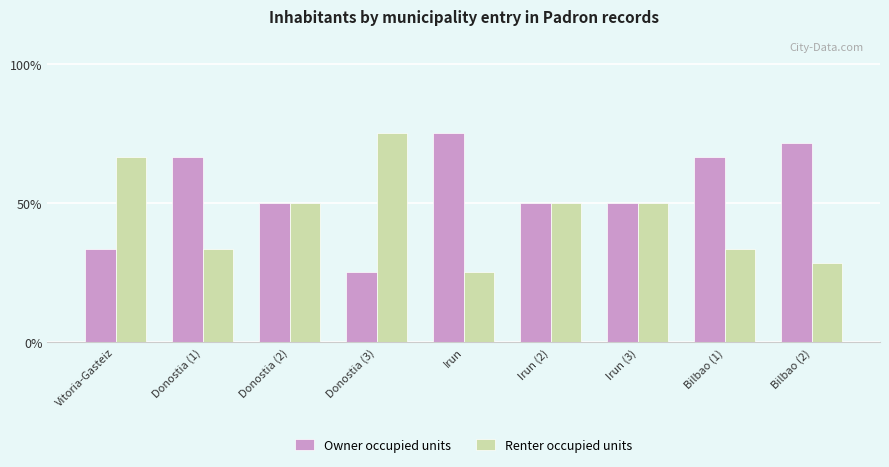

What value does the Renter occupied units series have at Bilbao (2)?

28.6